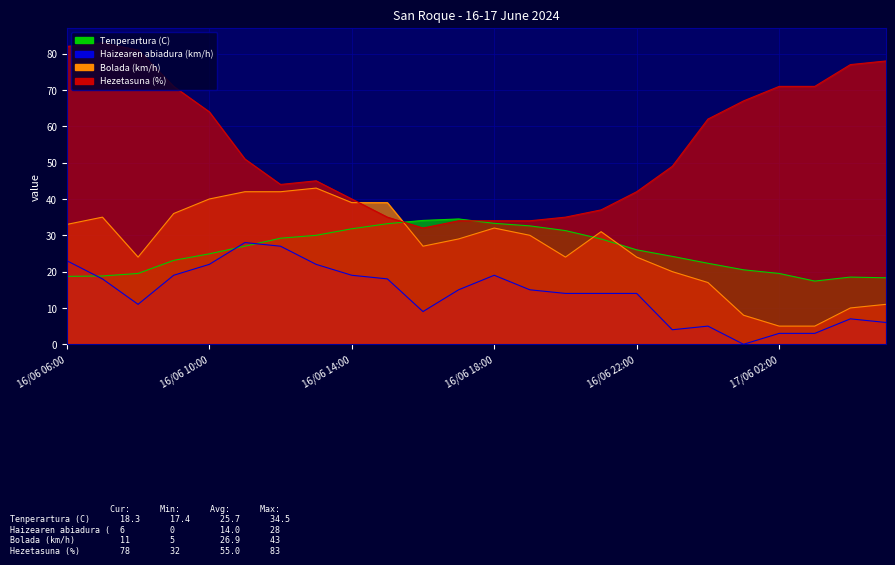

In Tenperartura (C), how many points are lower than both neighbors (excluding endpoints)?

1